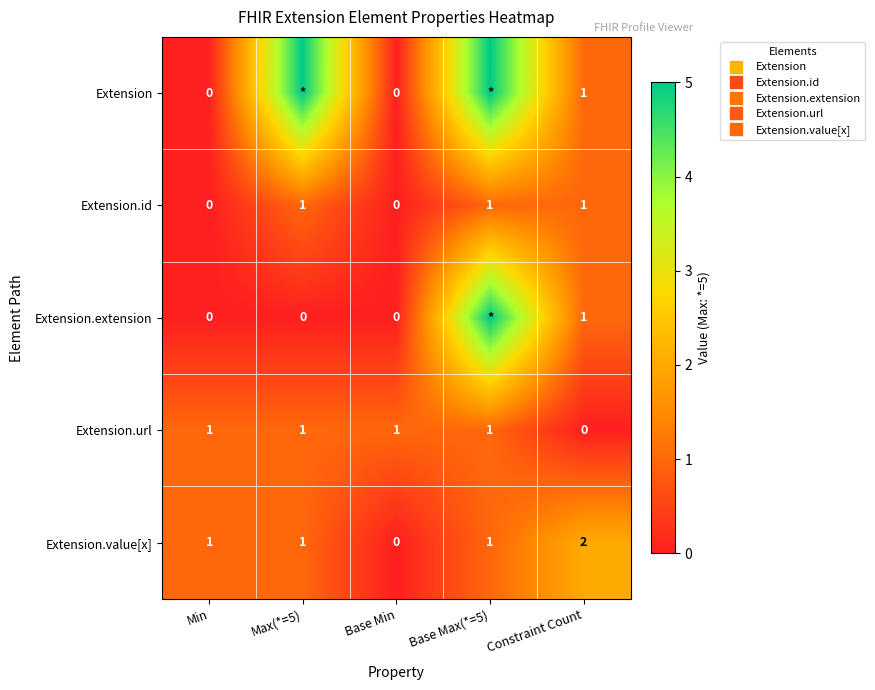

Which series has the widest spread of values?

Extension